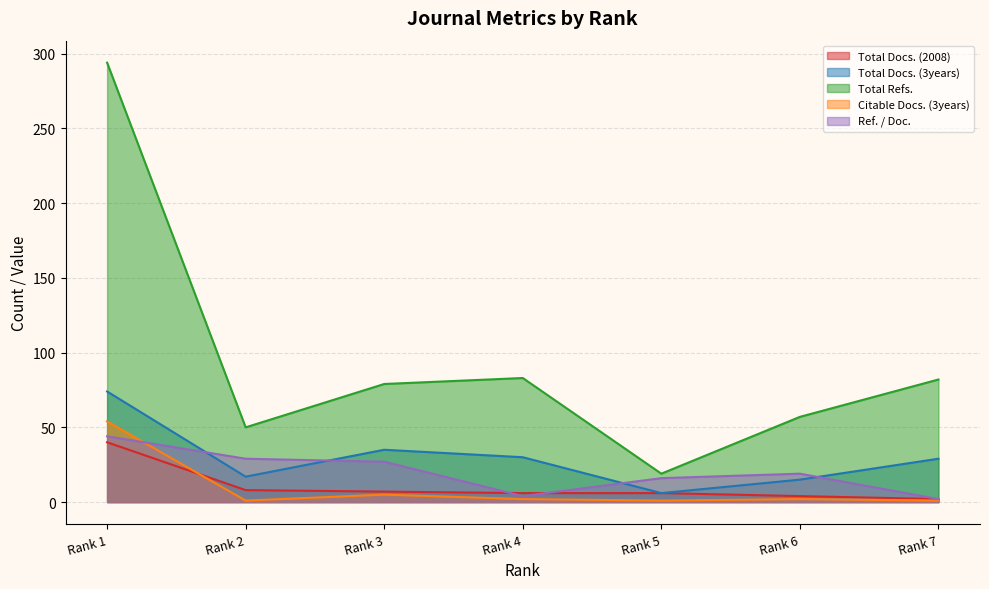

At which category is the sum across all series the highest?

Rank 1